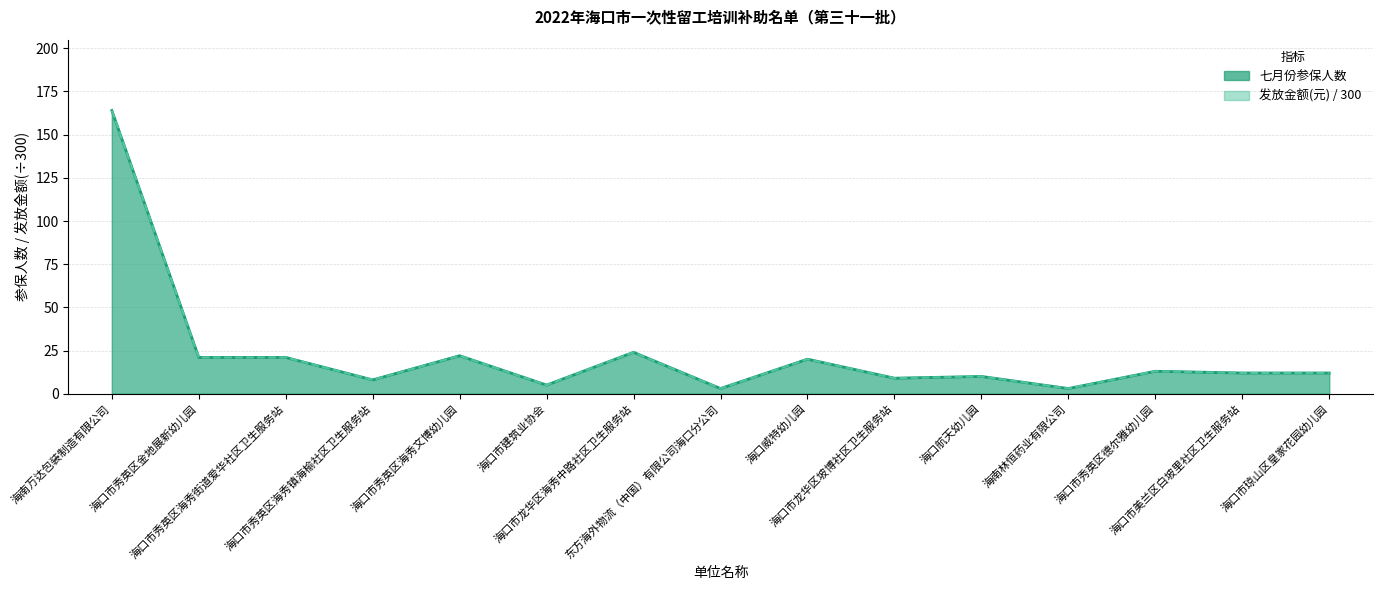

Reading left to right, list all the values displayed in this chart.

七月份参保人数: 海南万达包装制造有限公司=164	海口市秀英区金地展新幼儿园=21	海口市秀英区海秀街道爱华社区卫生服务站=21	海口市秀英区海秀镇海榆社区卫生服务站=8	海口市秀英区海秀文博幼儿园=22	海口市建筑业协会=5	海口市龙华区海秀中路社区卫生服务站=24	东方海外物流（中国）有限公司海口分公司=3	海口威特幼儿园=20	海口市龙华区坡博社区卫生服务站=9	海口航天幼儿园=10	海南林恒药业有限公司=3	海口市秀英区德尔雅幼儿园=13	海口市美兰区白坡里社区卫生服务站=12	海口市琼山区皇家花园幼儿园=12
发放金额(元): 海南万达包装制造有限公司=164	海口市秀英区金地展新幼儿园=21	海口市秀英区海秀街道爱华社区卫生服务站=21	海口市秀英区海秀镇海榆社区卫生服务站=8	海口市秀英区海秀文博幼儿园=22	海口市建筑业协会=5	海口市龙华区海秀中路社区卫生服务站=24	东方海外物流（中国）有限公司海口分公司=3	海口威特幼儿园=20	海口市龙华区坡博社区卫生服务站=9	海口航天幼儿园=10	海南林恒药业有限公司=3	海口市秀英区德尔雅幼儿园=13	海口市美兰区白坡里社区卫生服务站=12	海口市琼山区皇家花园幼儿园=12